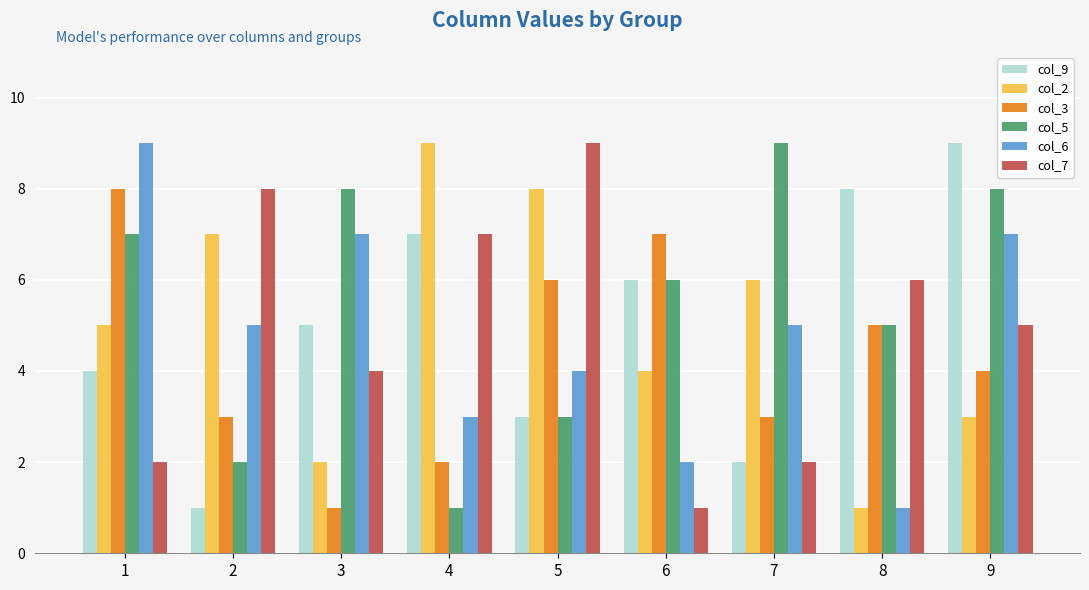

Between 1 and 5, which series saw the biggest shift?

col_7